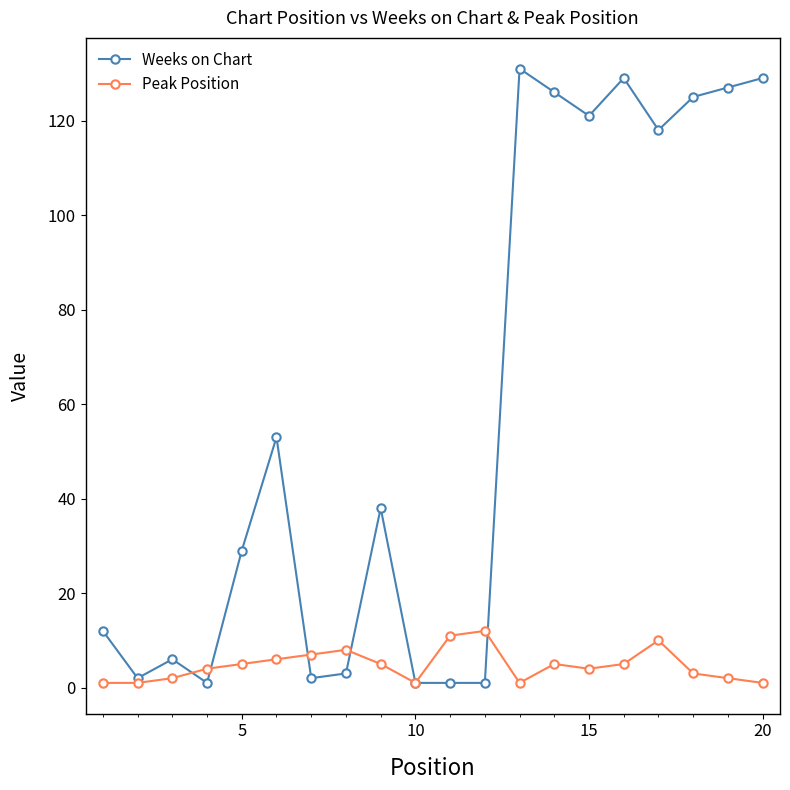

What is the maximum value shown in the chart?

131